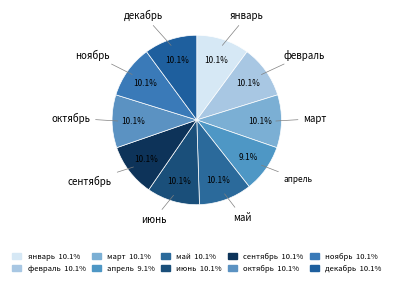

Between март and январь, which is larger?

март